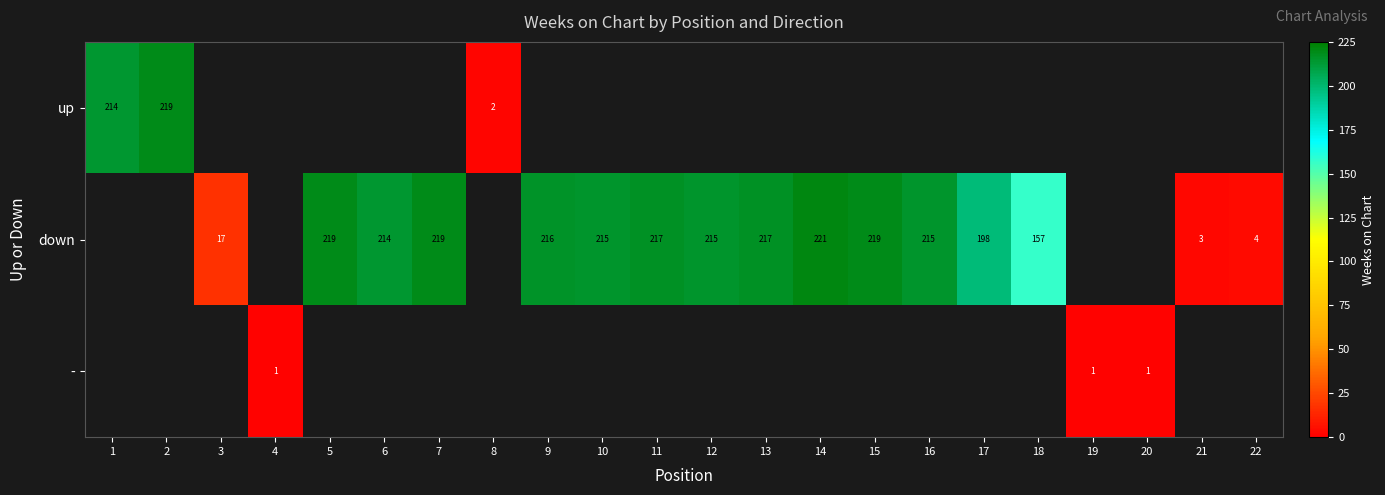

Is it true that down equals 131 at 9?

False